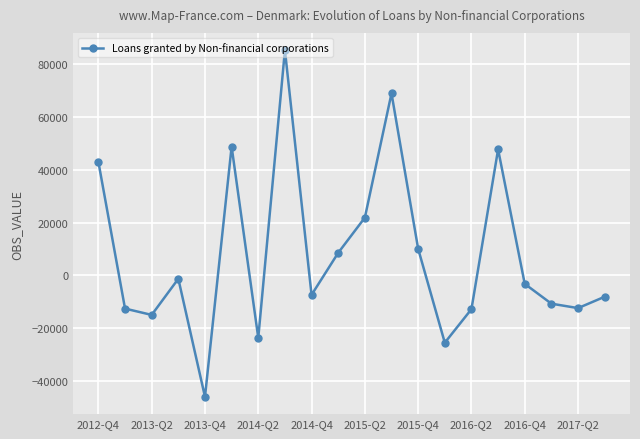

What is the minimum value shown in the chart?

-46020